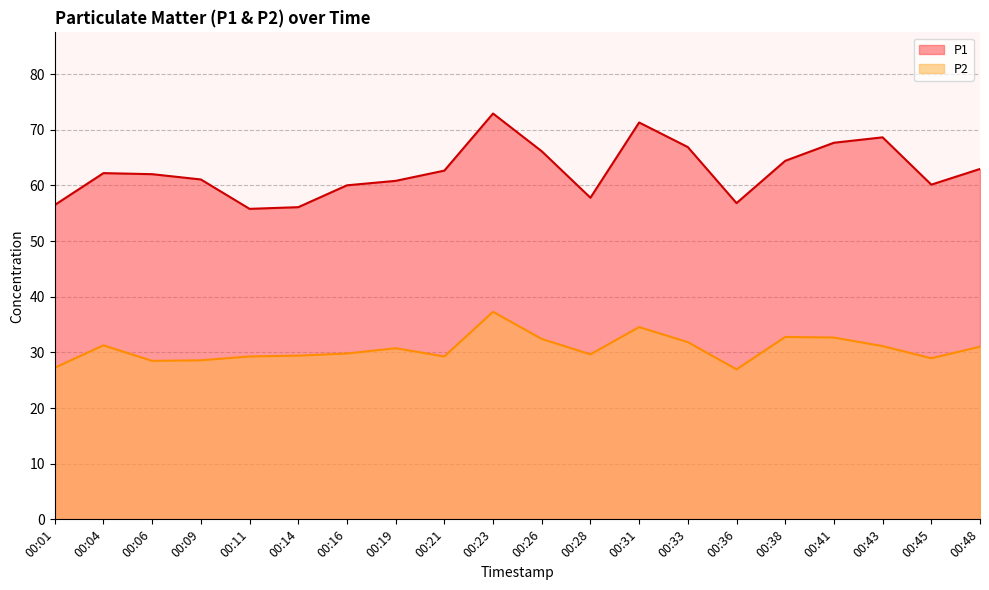

Where is P2 nearest to the value 32?

00:33